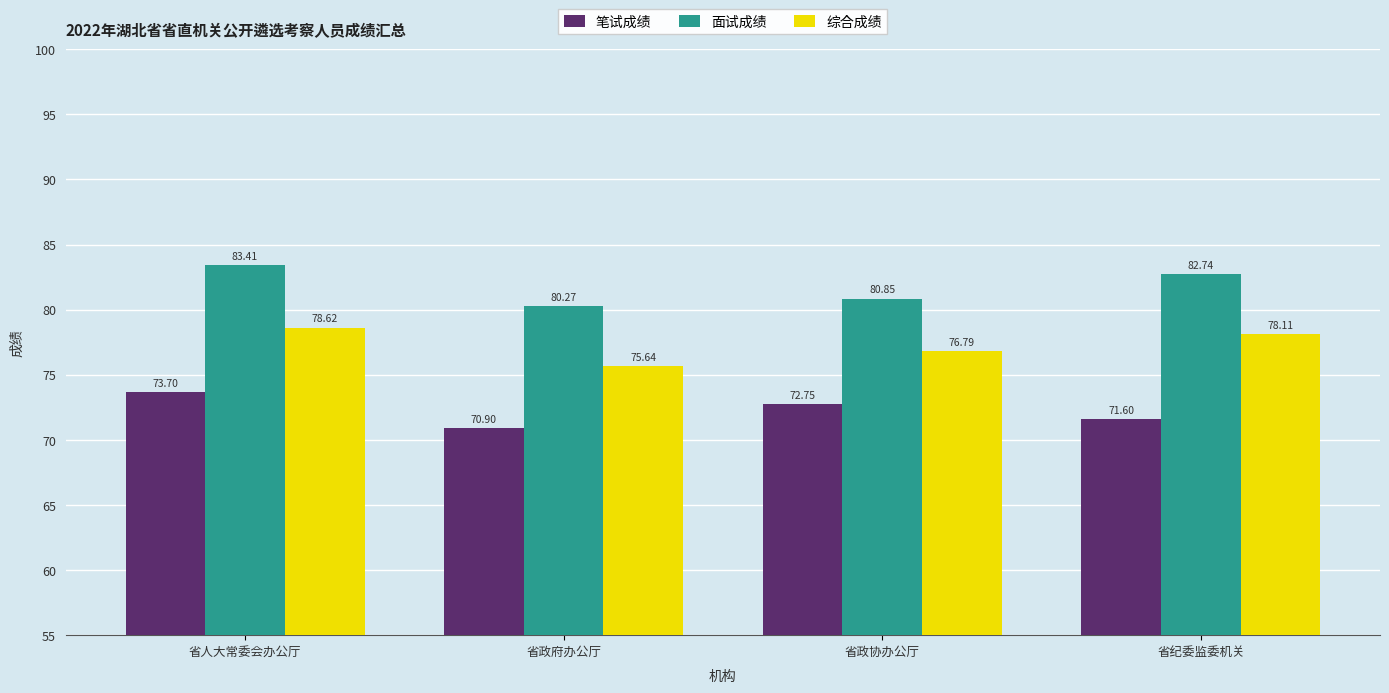

List the labels in order of 笔试成绩 value, largest first.

省人大常委会办公厅, 省政协办公厅, 省纪委监委机关, 省政府办公厅